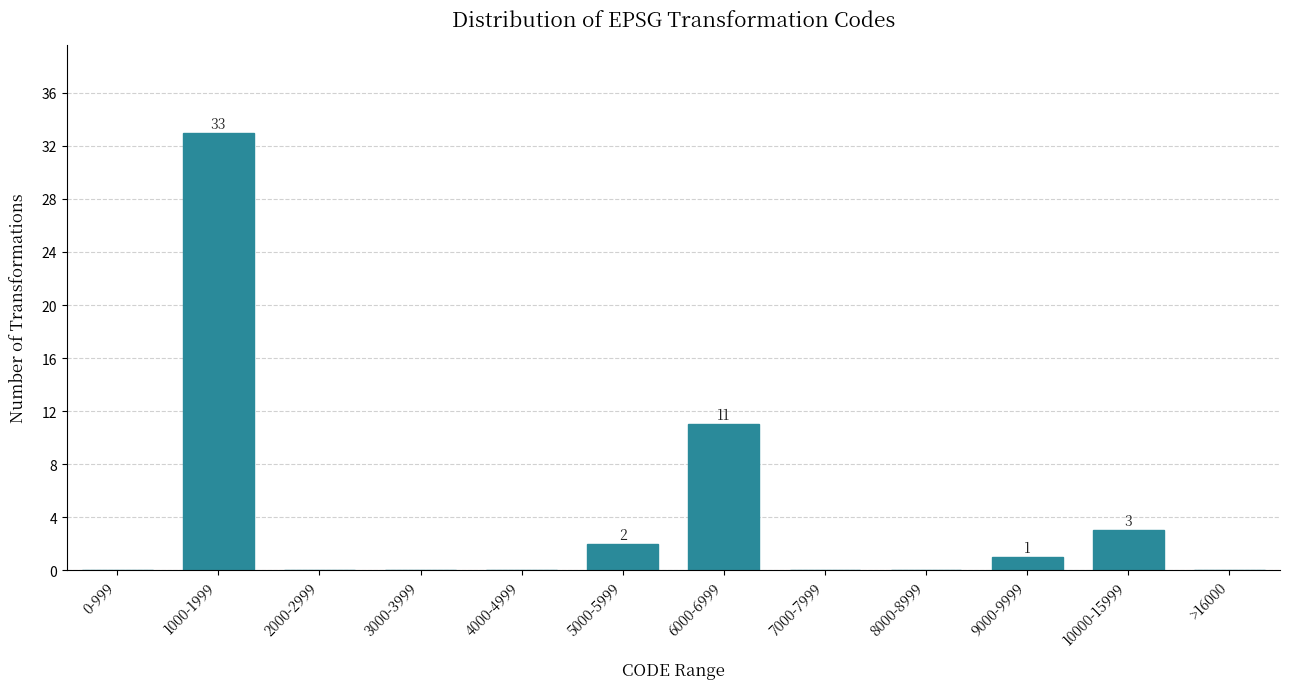

Reading left to right, what are all the values shown in this chart?

0-999=0	1000-1999=33	2000-2999=0	3000-3999=0	4000-4999=0	5000-5999=2	6000-6999=11	7000-7999=0	8000-8999=0	9000-9999=1	10000-15999=3	>16000=0